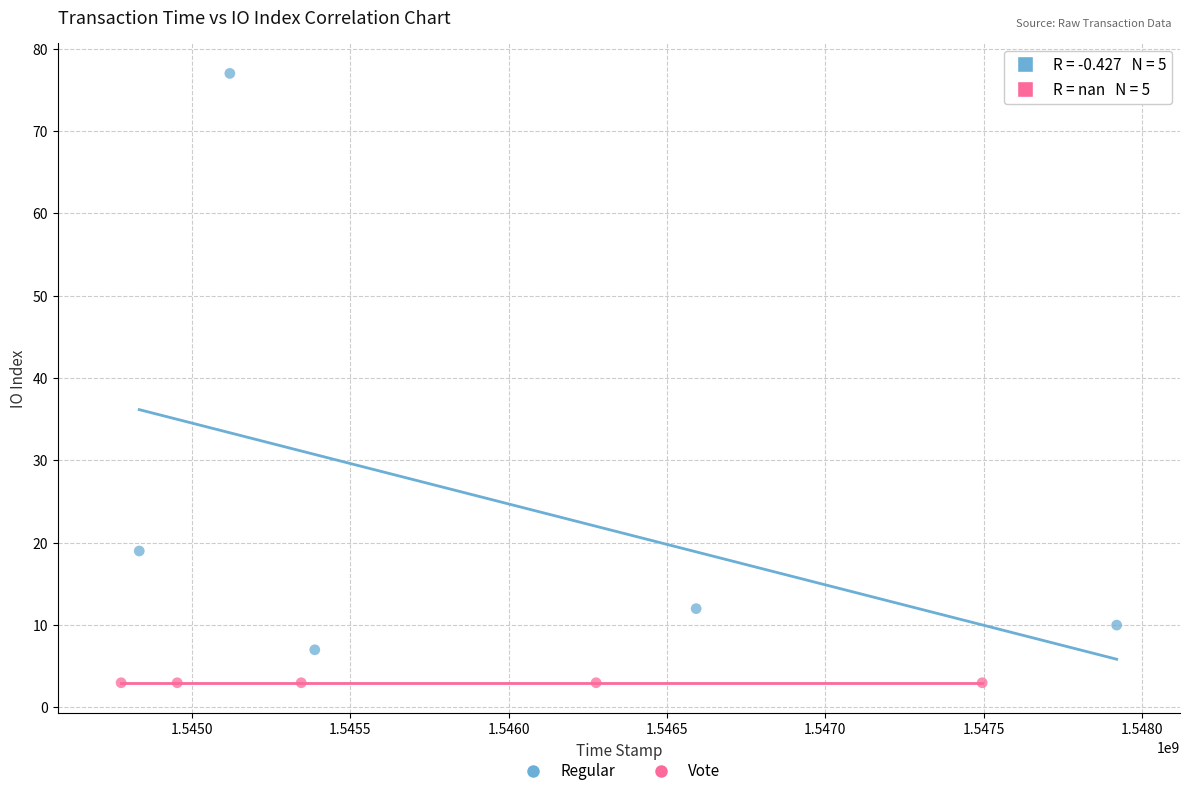

Which series reaches the maximum Y coordinate?

Regular